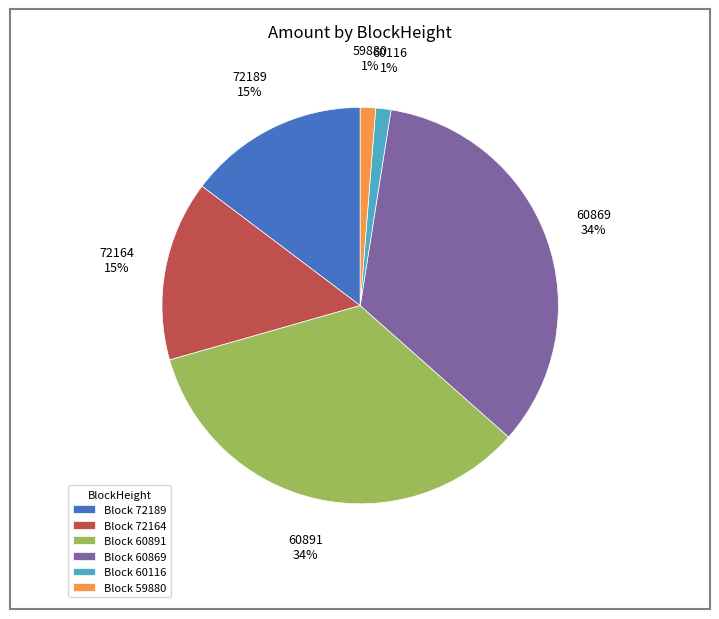

Is there a majority slice in this chart?

No